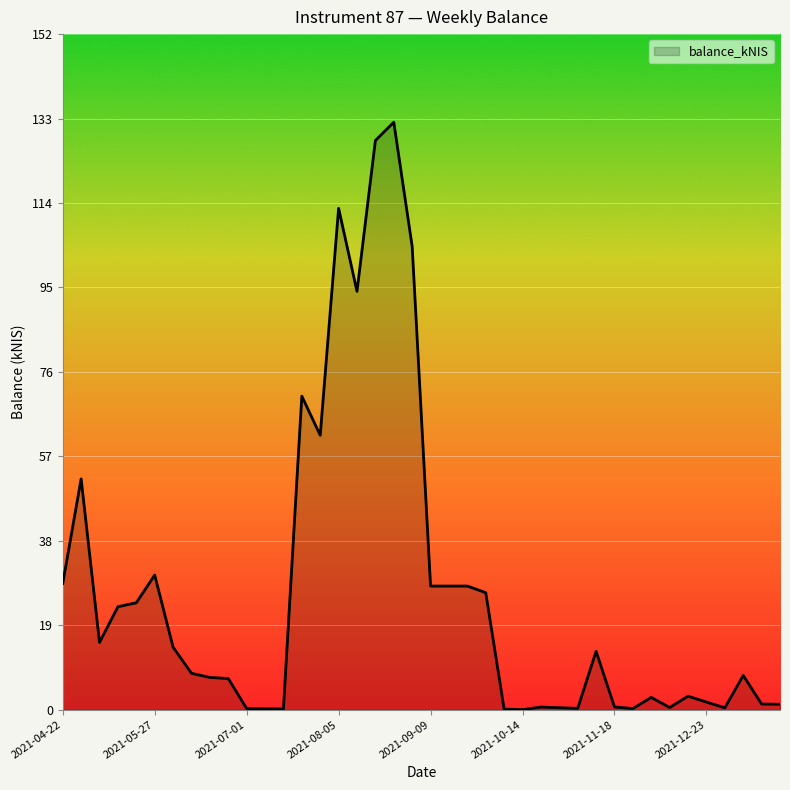

What is the greatest value displayed?

132.1